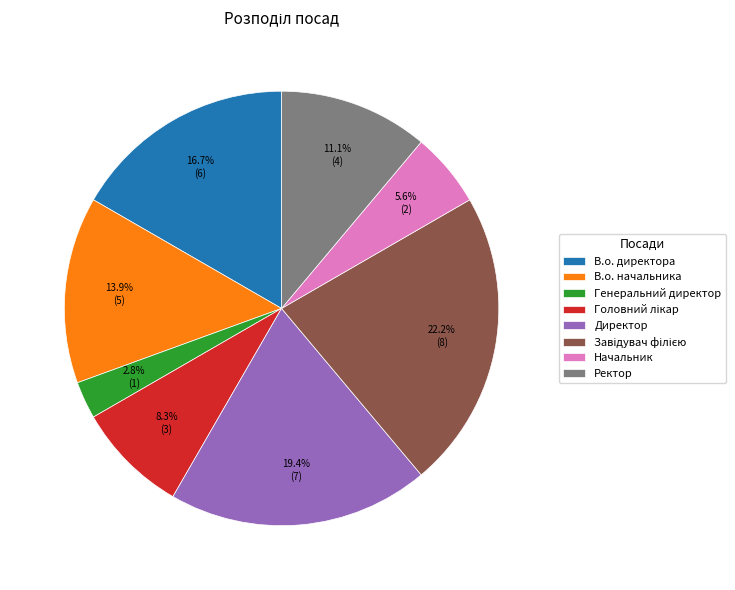

How much of the chart is everything except Генеральний директор?

97.2%